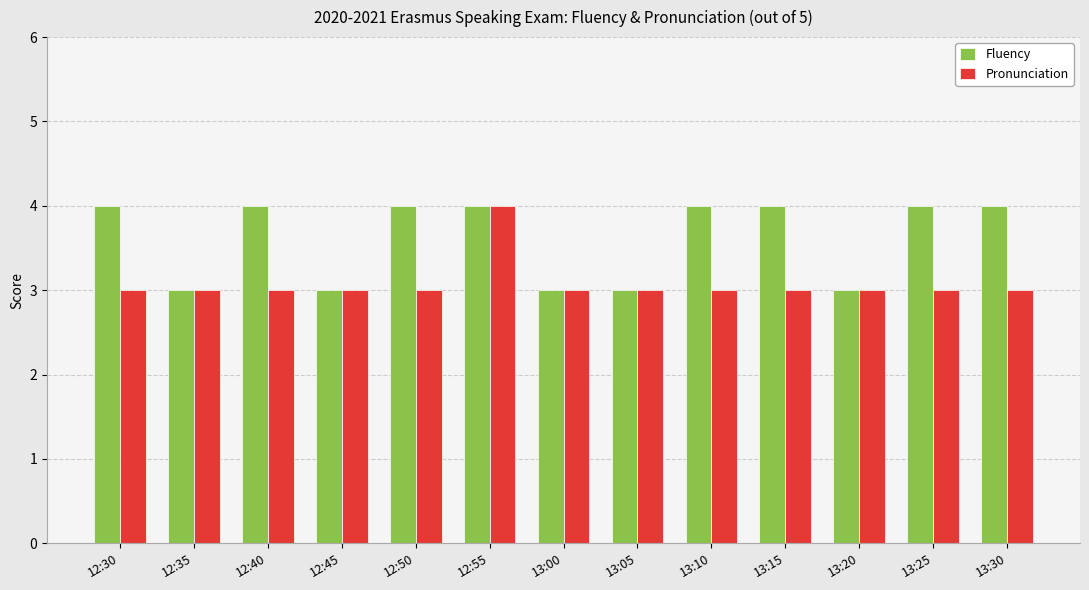

Reading right to left, what are all the values shown in this chart?

Fluency: 13:30=4	13:25=4	13:20=3	13:15=4	13:10=4	13:05=3	13:00=3	12:55=4	12:50=4	12:45=3	12:40=4	12:35=3	12:30=4
Pronunciation: 13:30=3	13:25=3	13:20=3	13:15=3	13:10=3	13:05=3	13:00=3	12:55=4	12:50=3	12:45=3	12:40=3	12:35=3	12:30=3